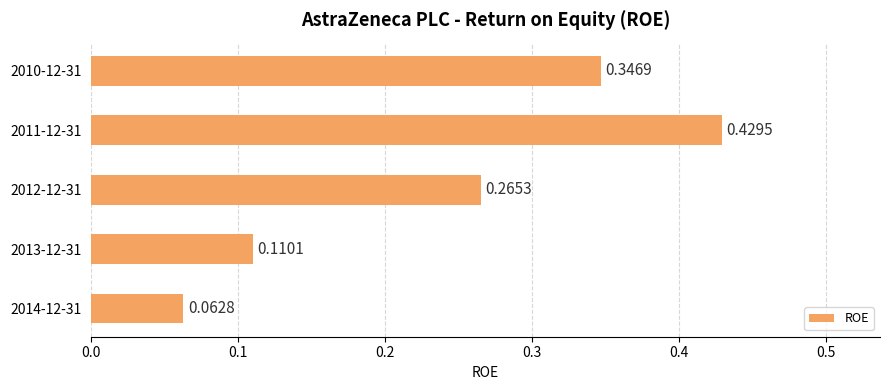

Rank the categories by value from lowest to highest.

2014-12-31, 2013-12-31, 2012-12-31, 2010-12-31, 2011-12-31